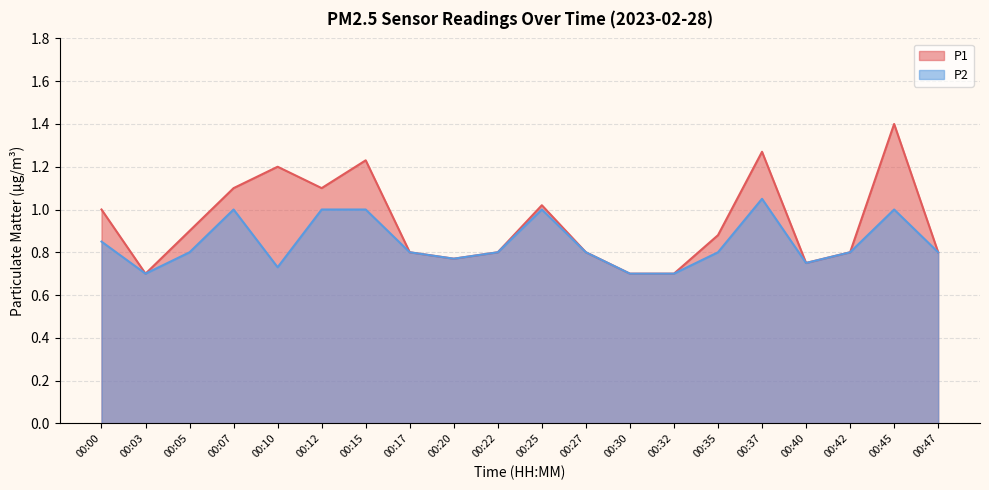

True or false: P1 and P2 intersect in this chart.

False